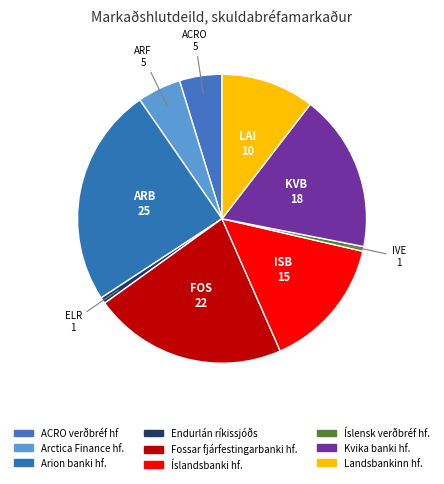

Which slice is the smallest?

Íslensk verðbréf hf.